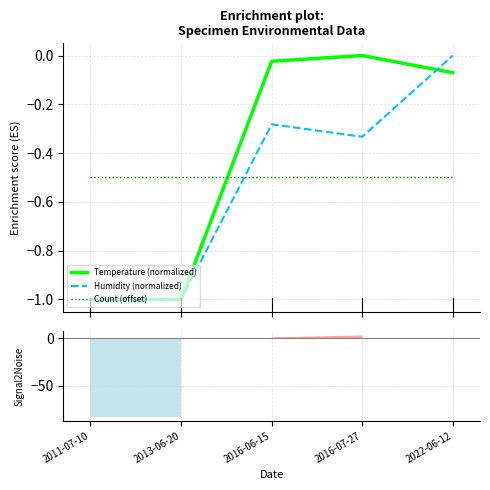

Does the chart display data point markers on the line(s)?

No